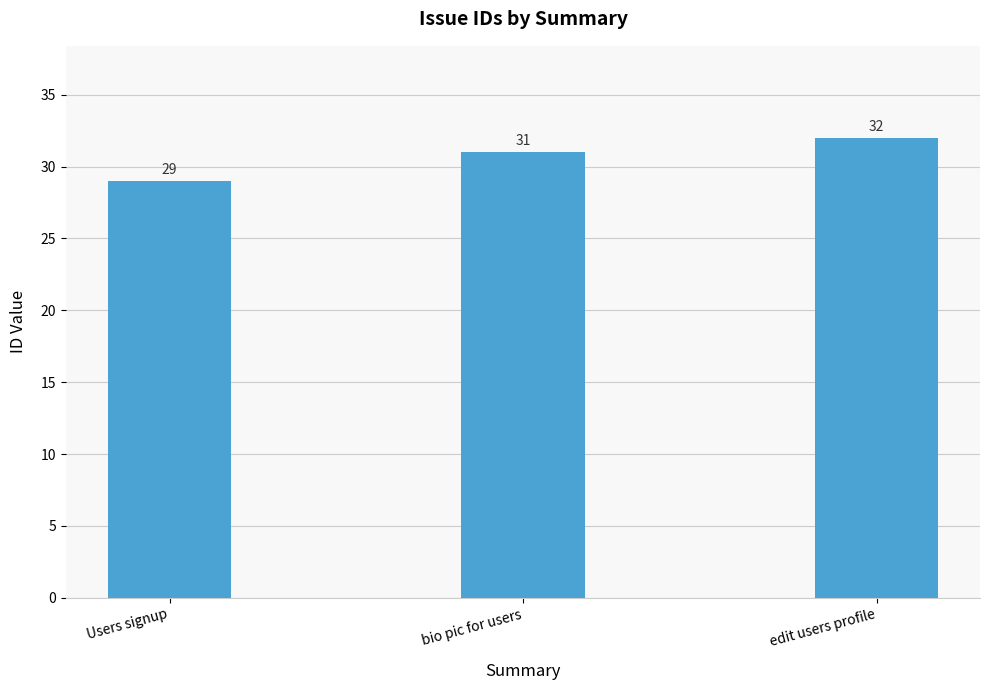

Rank the categories by value from highest to lowest.

edit users profile, bio pic for users, Users signup